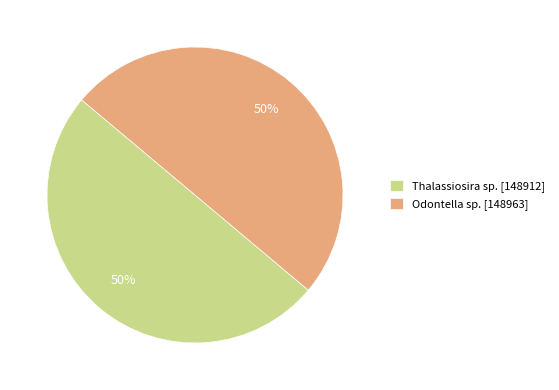

Is it true that Odontella sp. [148963] is 43% of the pie?

False